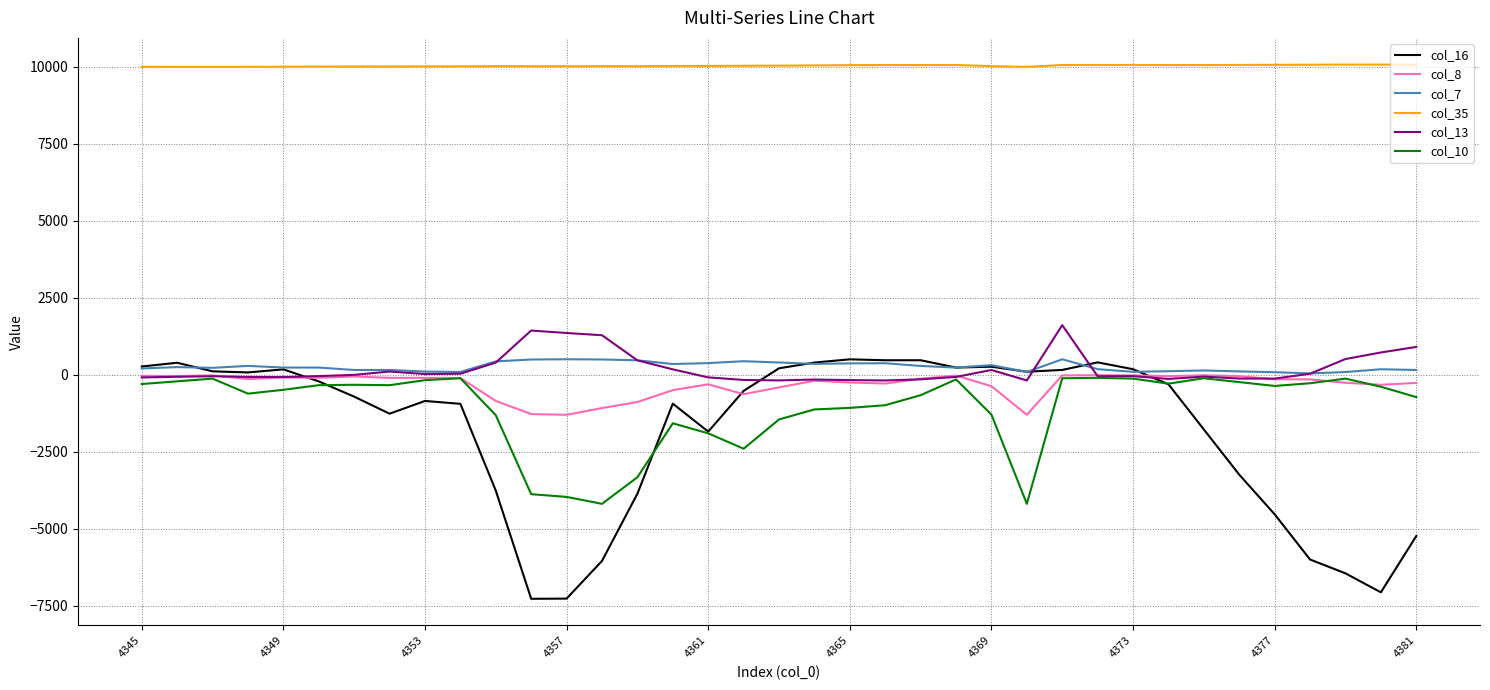

Which series has the largest range (max minus min)?

col_16